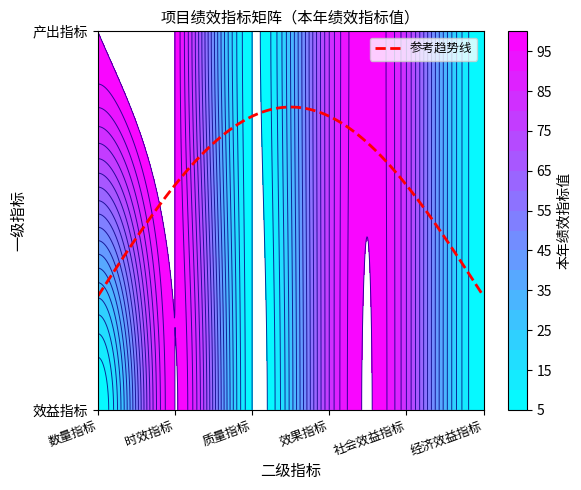

Which label corresponds to the smallest value in the chart?

质量指标